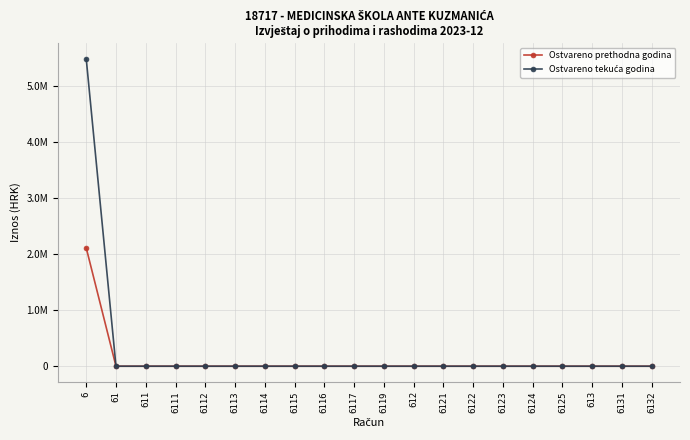

True or false: Ostvareno tekuća godina has more than 0 interior local peaks.

False